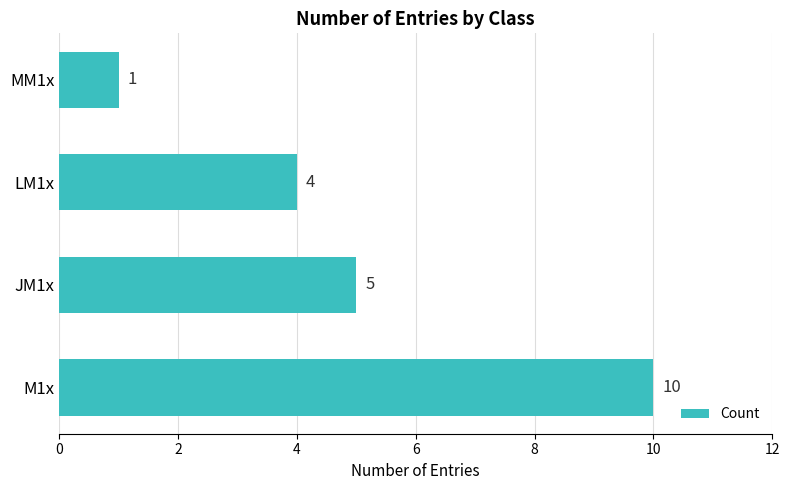

Rank the categories by value from highest to lowest.

M1x, JM1x, LM1x, MM1x